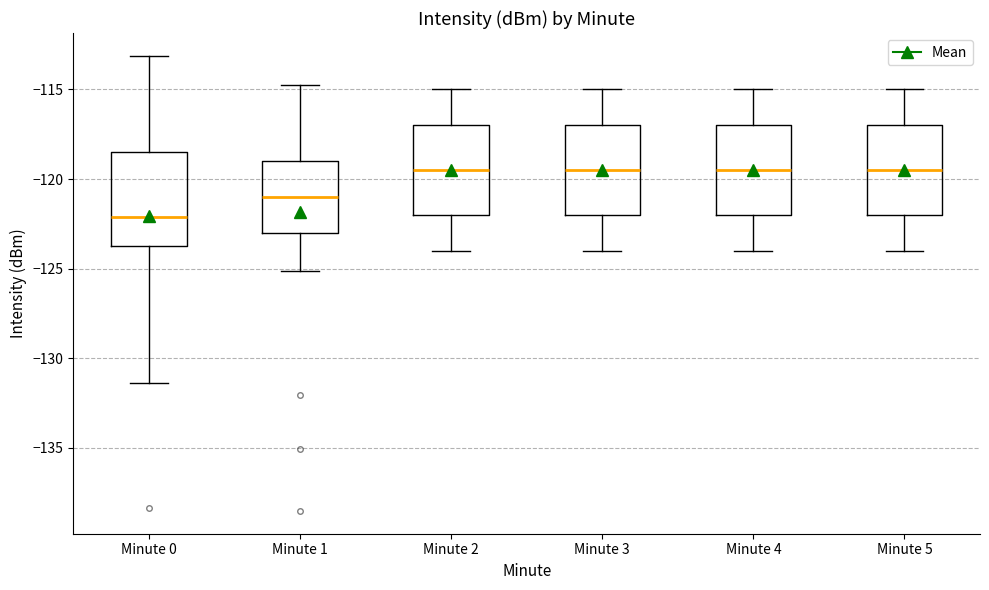

Where is the upper edge of the box for Minute 3 on the y-axis? The values are not printed on the chart, so give them approximately, as read against the axis.

-117.0